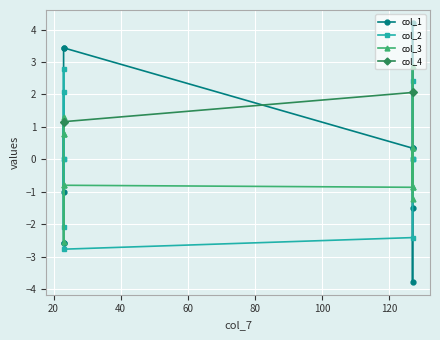

What are all the series names shown in the legend?

col_1, col_2, col_3, col_4